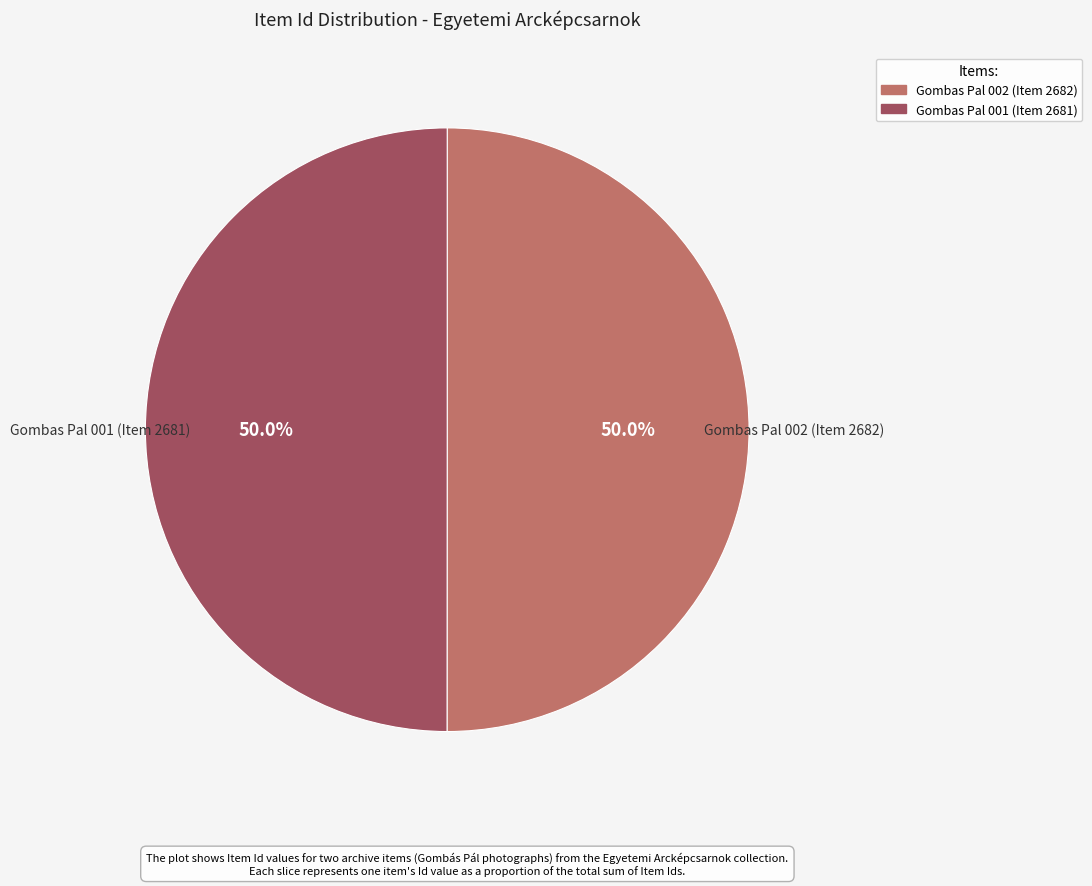

To the nearest percent, what portion does Gombas Pal 002 (Item 2682) represent?

50%